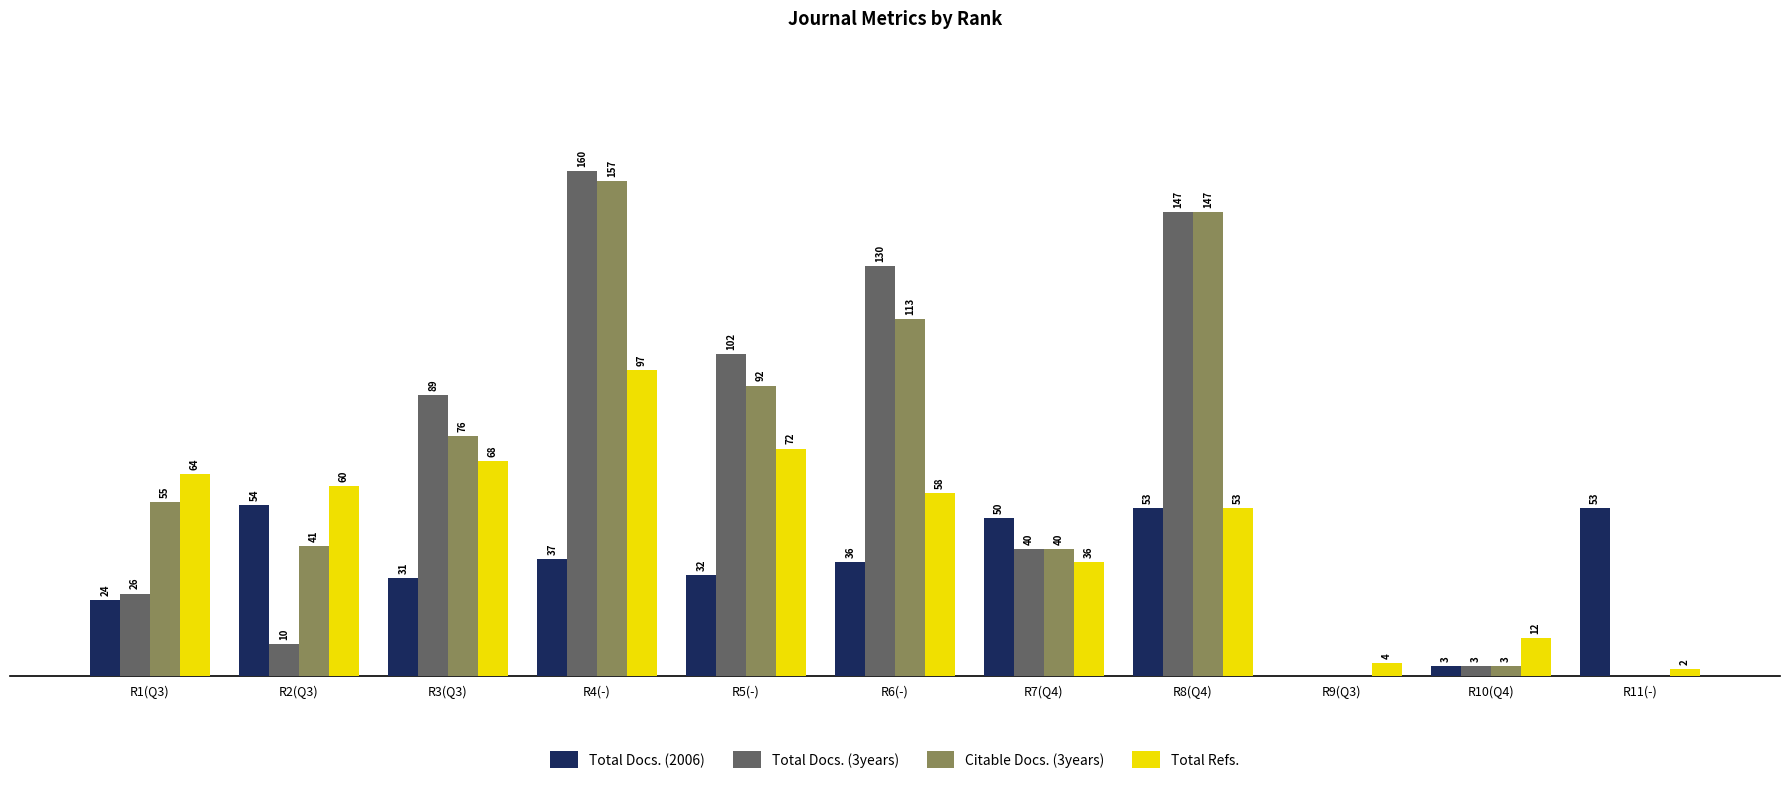

Which series has the largest total across all categories?

Citable Docs. (3years)